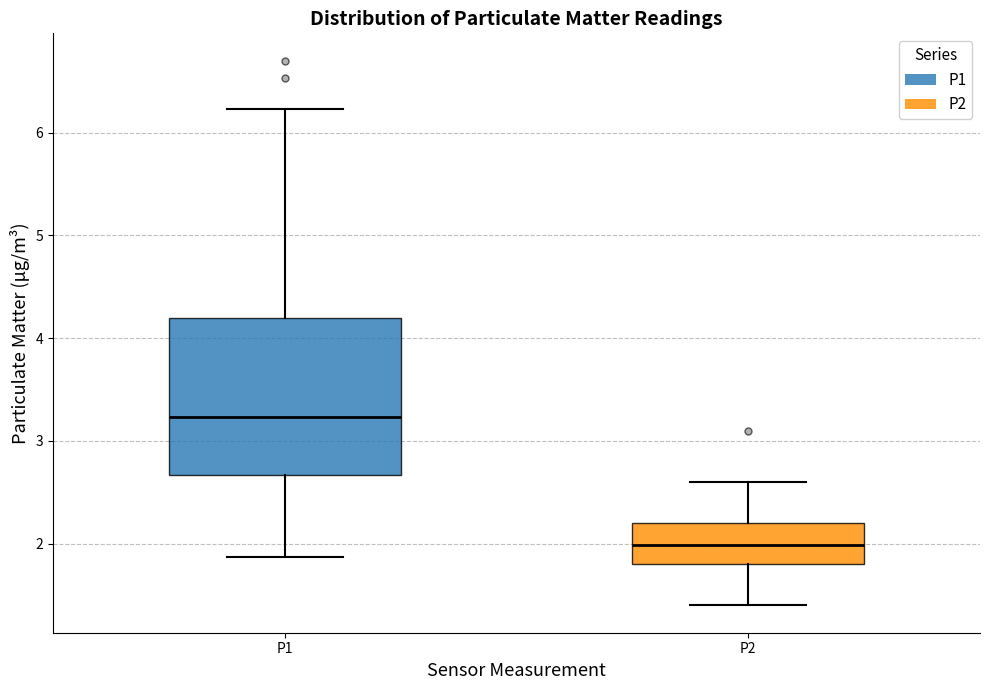

Reading left to right, transcribe this box plot: for each box, give where its median line is, the range the box spans, and where its two whiskers end, as read against the y-axis. The values are not printed on the chart, so give them approximately, as read against the axis.

P1: median 3.2, box 2.7 to 4.2, whiskers 1.9 to 6.2
P2: median 2.0, box 1.8 to 2.2, whiskers 1.4 to 2.6